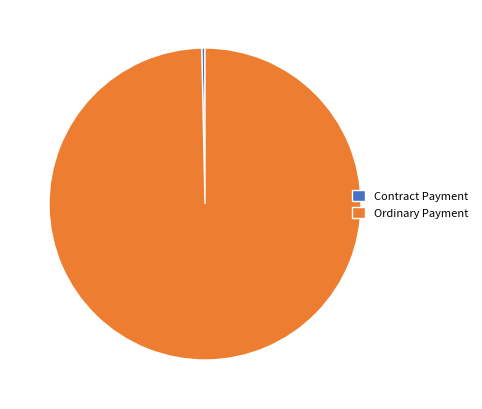

Do Ordinary Payment and Contract Payment together represent more than half of the pie?

Yes